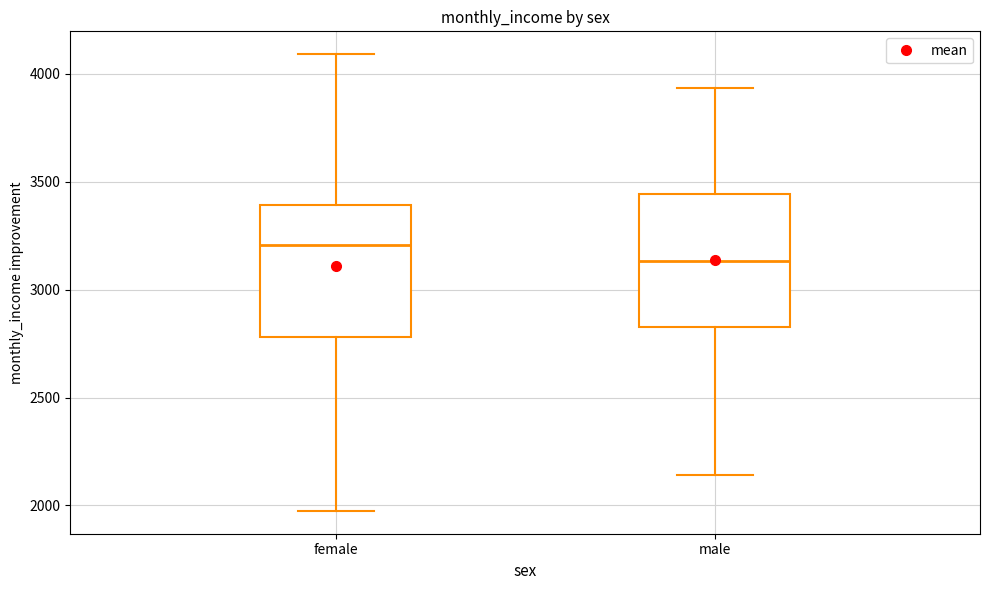

Reading left to right, read every box against the y-axis: the position of its median line, the range the box covers, and the ends of its whiskers. The values are not printed on the chart, so give them approximately, as read against the axis.

female: median 3200, box 2800 to 3400, whiskers 1950 to 4100
male: median 3150, box 2850 to 3450, whiskers 2150 to 3950